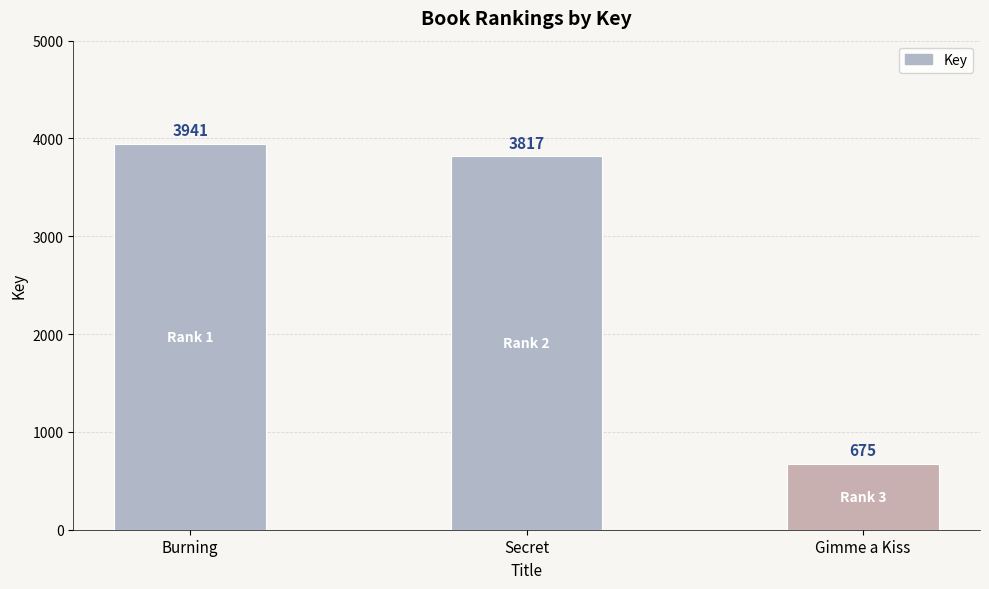

What is the minimum value shown in the chart?

675